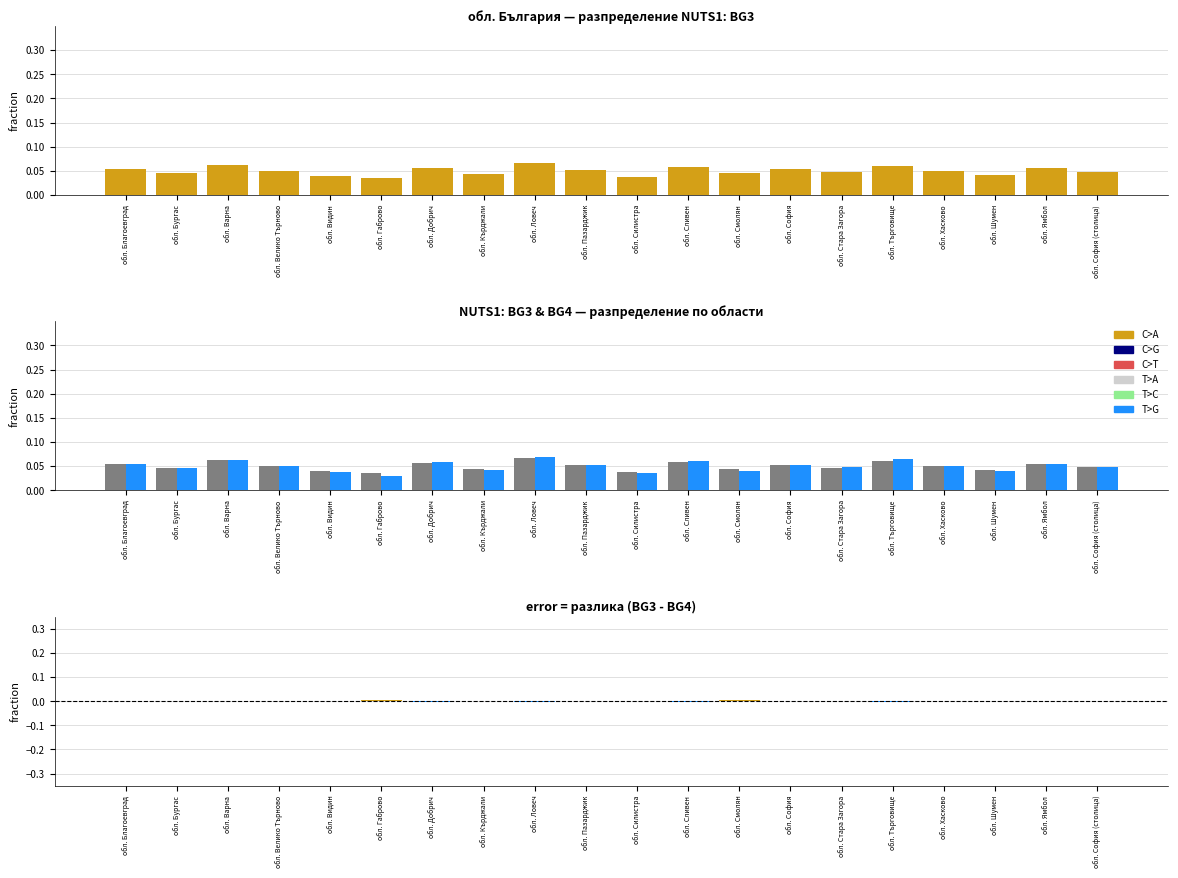

Reading right to left, extract all data points from this chart.

BG3: обл. София (столица)=0.0	обл. Ямбол=0.1	обл. Шумен=0.0	обл. Хасково=0.1	обл. Търговище=0.1	обл. Стара Загора=0.0	обл. София=0.1	обл. Смолян=0.0	обл. Сливен=0.1	обл. Силистра=0.0	обл. Пазарджик=0.1	обл. Ловеч=0.1	обл. Кърджали=0.0	обл. Добрич=0.1	обл. Габрово=0.0	обл. Видин=0.0	обл. Велико Търново=0.0	обл. Варна=0.1	обл. Бургас=0.0	обл. Благоевград=0.1
BG4: обл. София (столица)=0.0	обл. Ямбол=0.1	обл. Шумен=0.0	обл. Хасково=0.1	обл. Търговище=0.1	обл. Стара Загора=0.0	обл. София=0.1	обл. Смолян=0.0	обл. Сливен=0.1	обл. Силистра=0.0	обл. Пазарджик=0.1	обл. Ловеч=0.1	обл. Кърджали=0.0	обл. Добрич=0.1	обл. Габрово=0.0	обл. Видин=0.0	обл. Велико Търново=0.1	обл. Варна=0.1	обл. Бургас=0.0	обл. Благоевград=0.1
BG3 - BG4: обл. София (столица)=0.0	обл. Ямбол=-0.0	обл. Шумен=0.0	обл. Хасково=0.0	обл. Търговище=-0.0	обл. Стара Загора=-0.0	обл. София=0.0	обл. Смолян=0.0	обл. Сливен=-0.0	обл. Силистра=0.0	обл. Пазарджик=-0.0	обл. Ловеч=-0.0	обл. Кърджали=0.0	обл. Добрич=-0.0	обл. Габрово=0.0	обл. Видин=0.0	обл. Велико Търново=-0.0	обл. Варна=-0.0	обл. Бургас=0.0	обл. Благоевград=-0.0